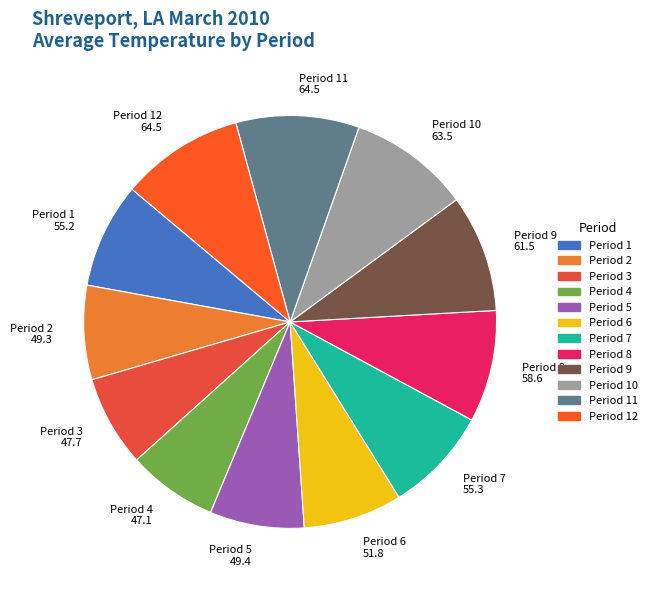

Which has a higher value, Period 7 or Period 12?

Period 12